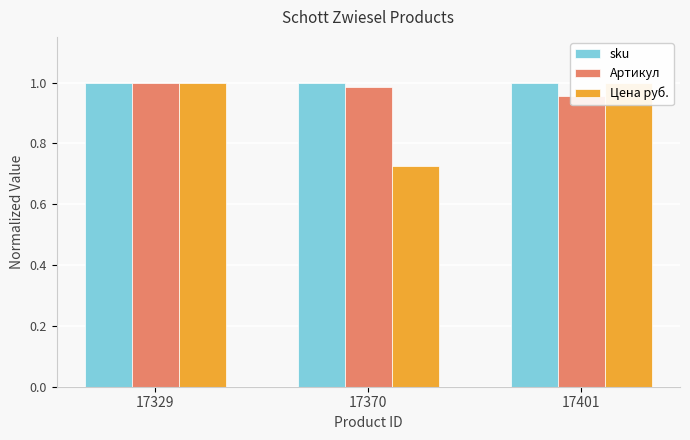

Count the number of data series in this chart.

3